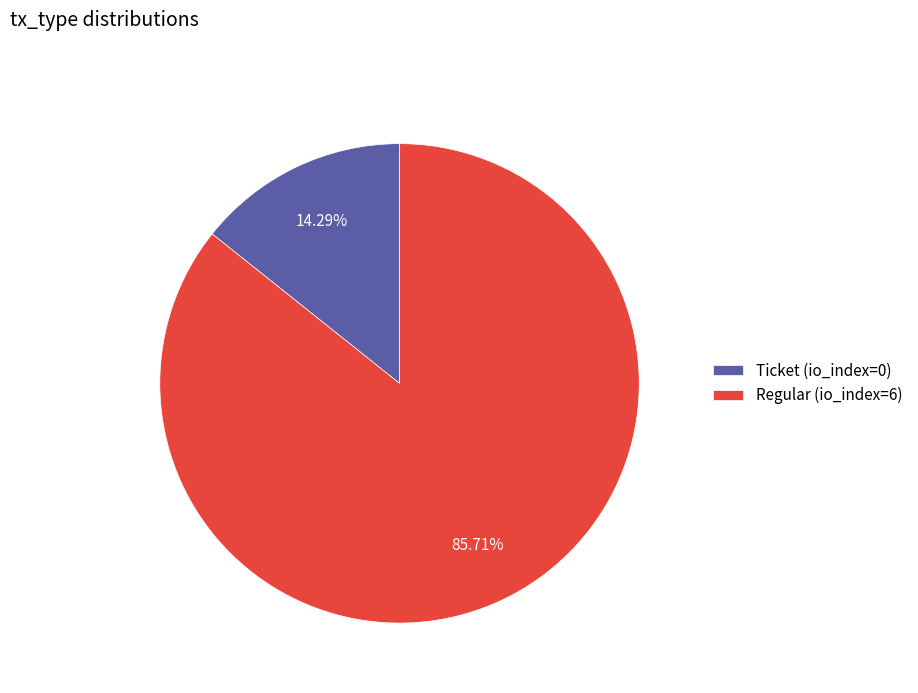

What is the smallest slice in the pie chart?

Ticket (io_index=0)